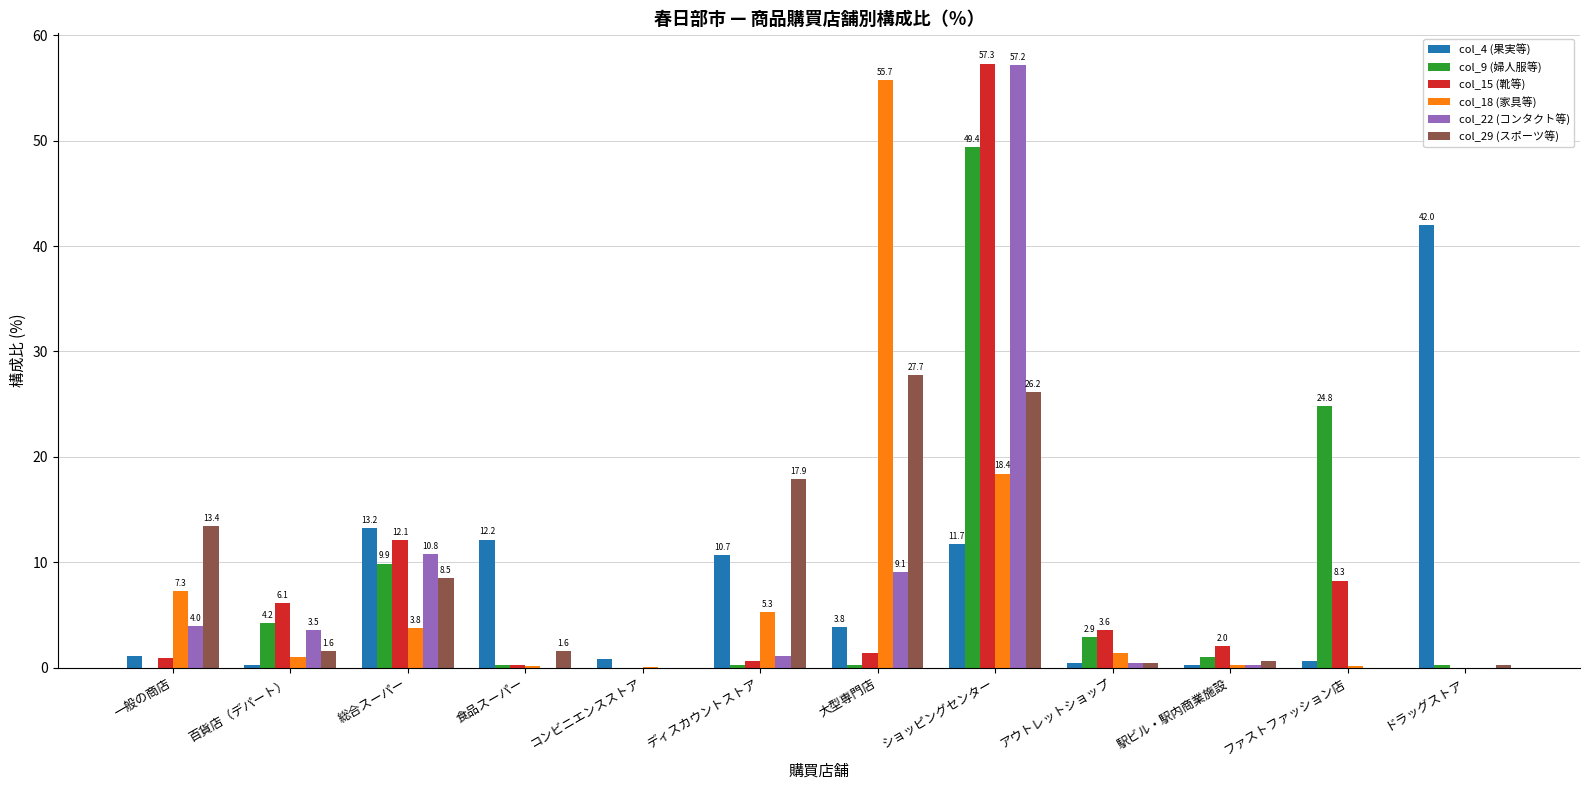

What is the sum of all col_22 (コンタクト等) values?

86.3